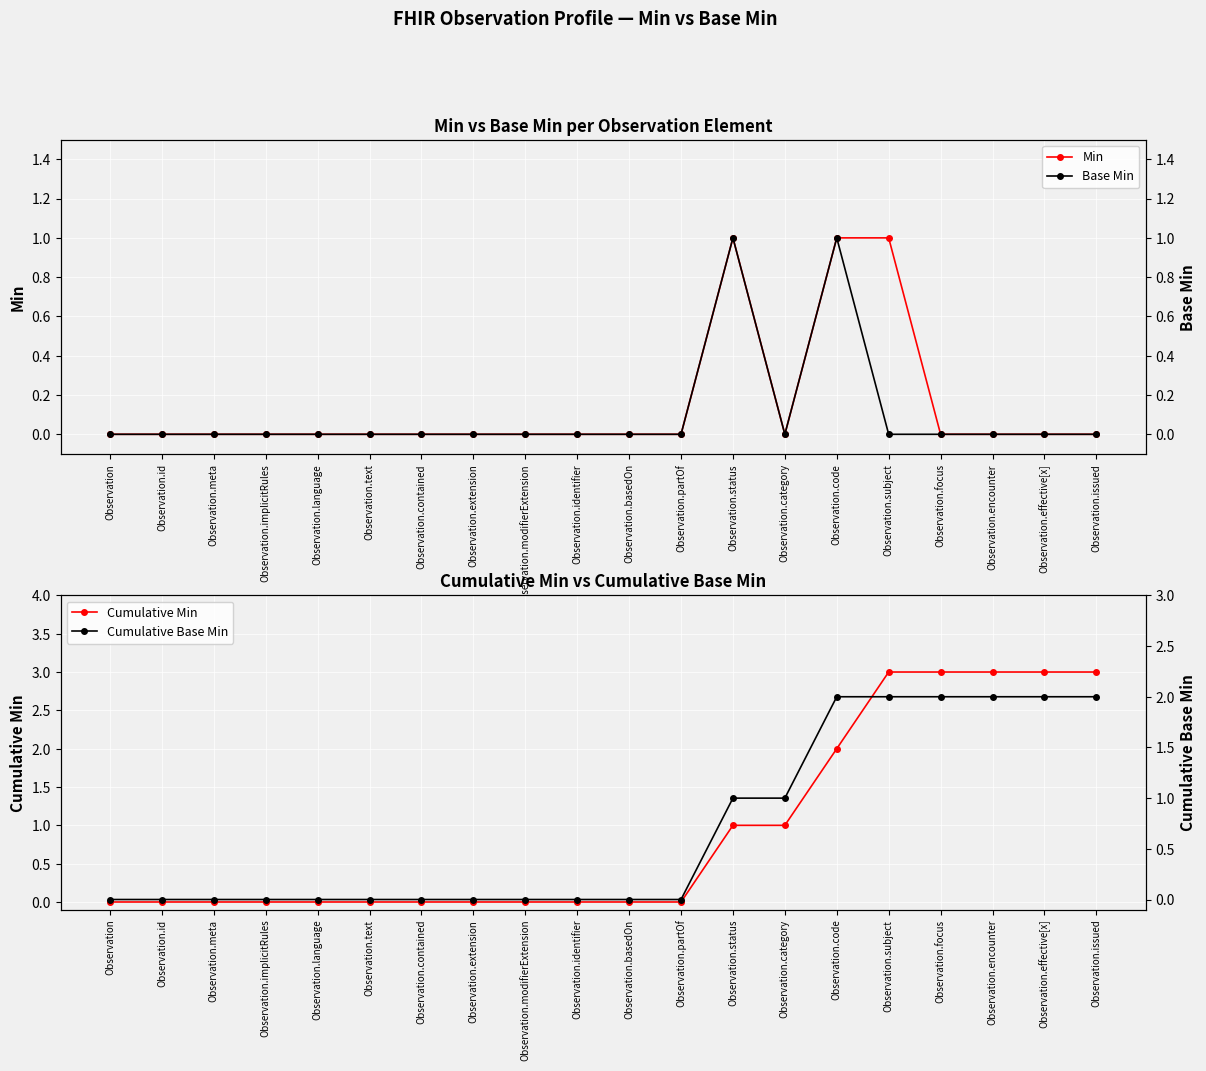

Which has a higher value, Observation.focus or Observation.meta?

Observation.focus